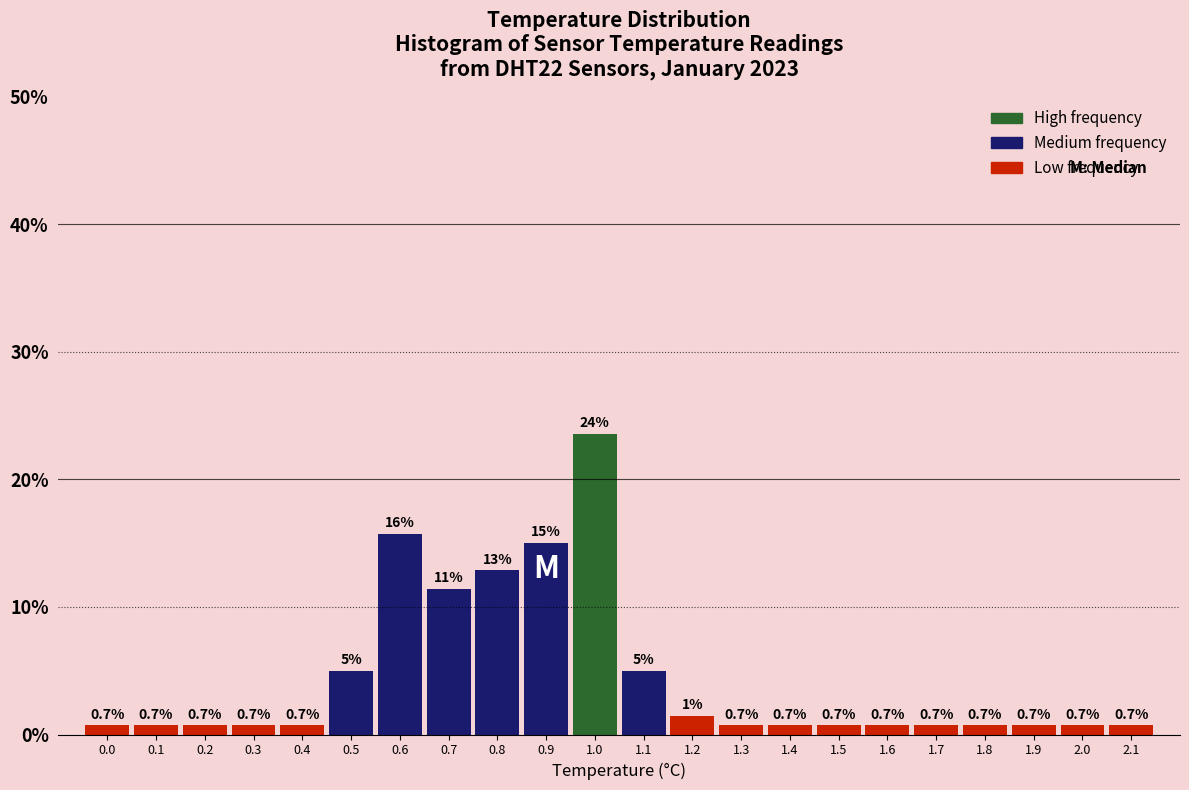

Over which range of the x-axis is the bar tallest?

0.95 to 1.05